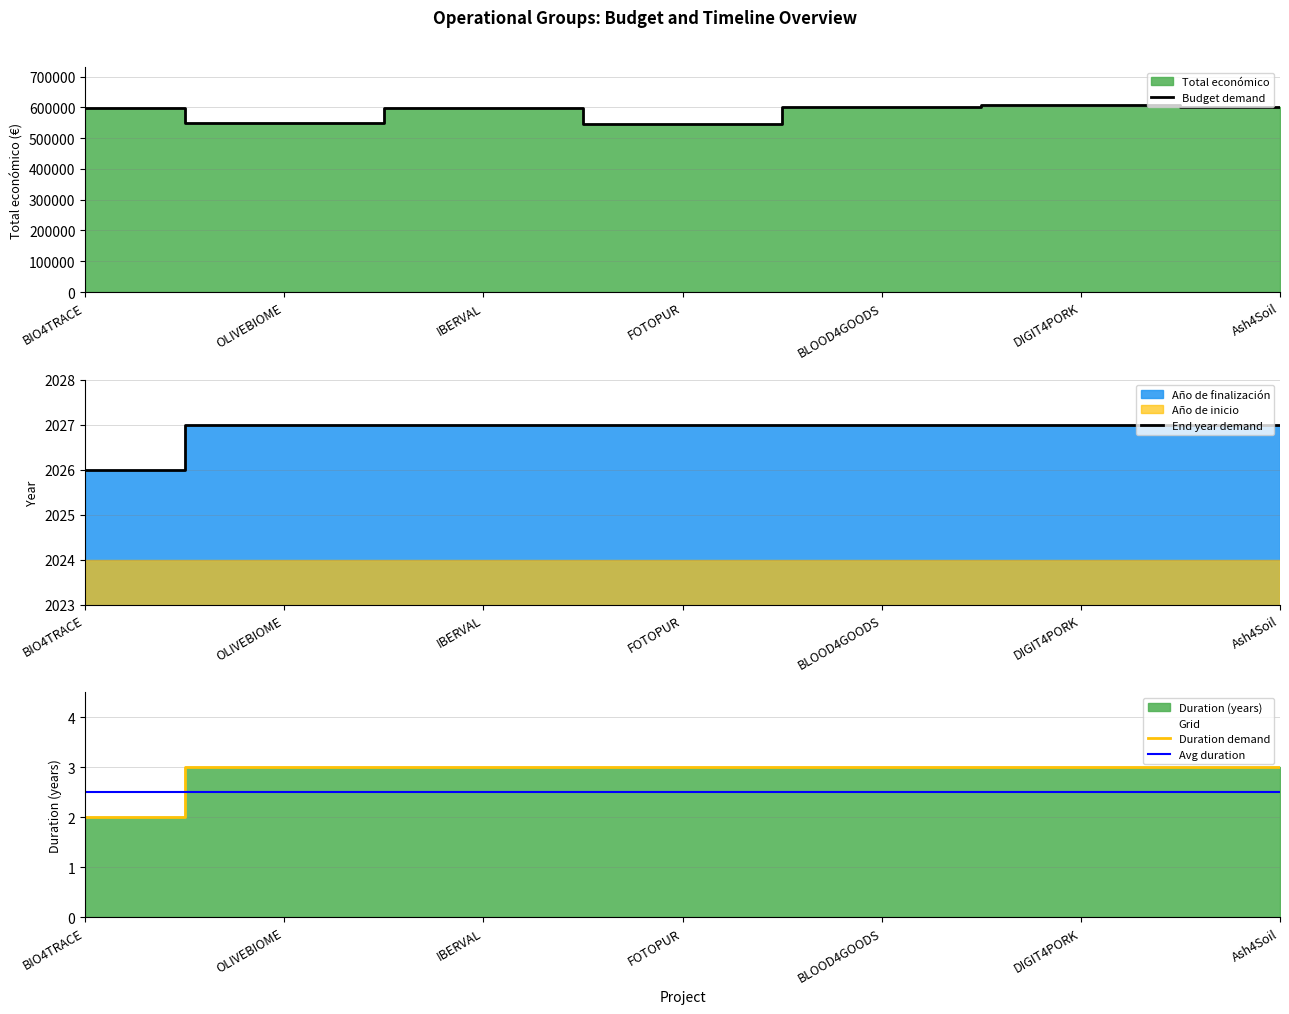

At which category is the sum across all series the highest?

DIGIT4PORK